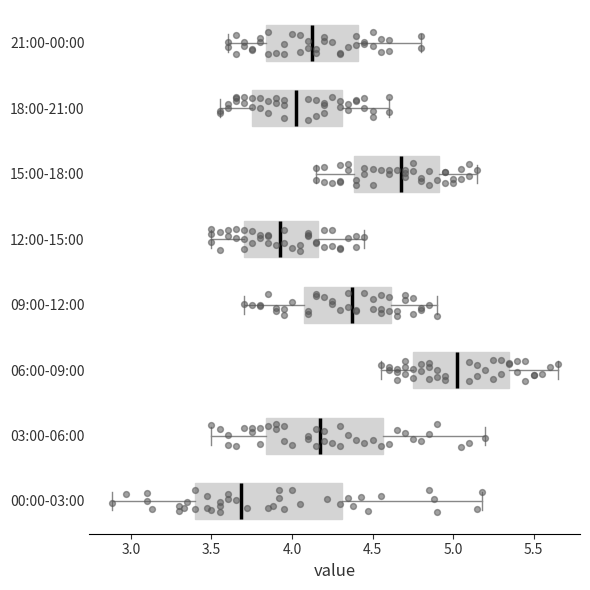

Where is the left edge of the box for 00:00-03:00 on the x-axis? The values are not printed on the chart, so give them approximately, as read against the axis.

3.40